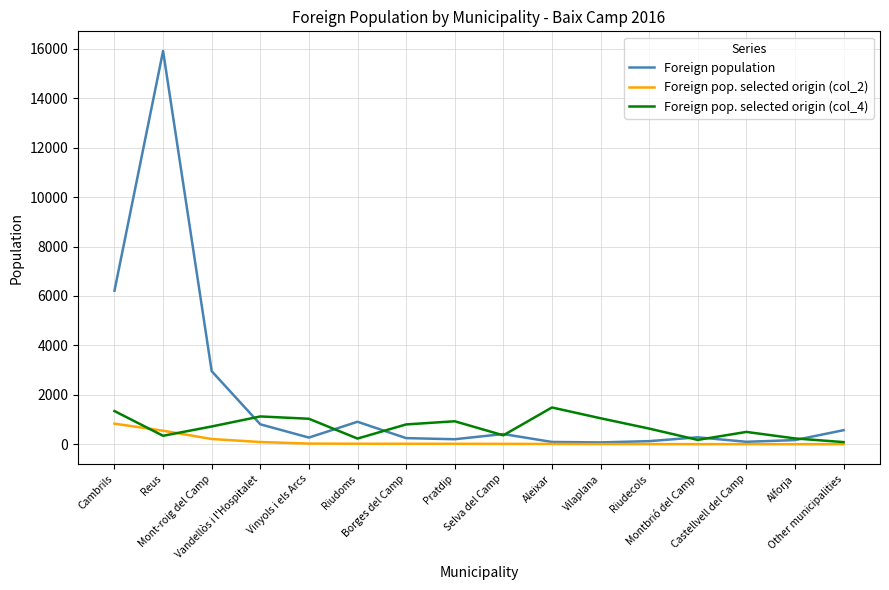

Is this an area chart (filled region under the line)?

No